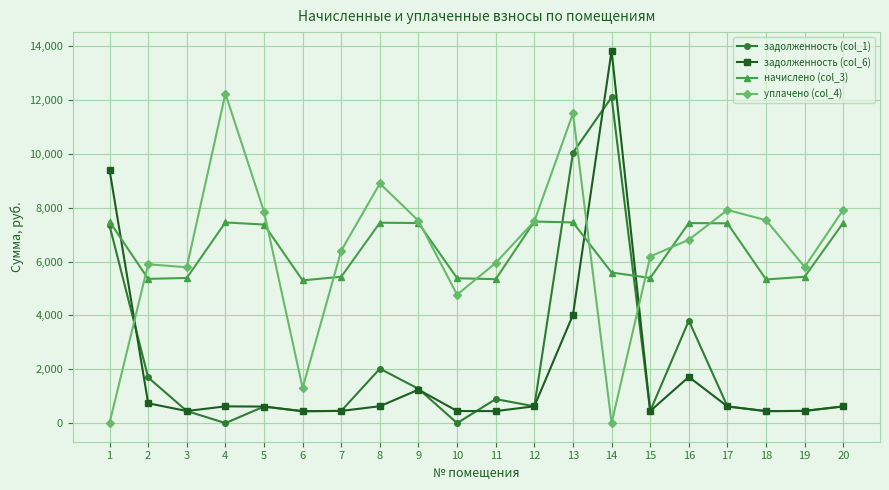

How many interior local peaks does the задолженность (col_1) series have?

5